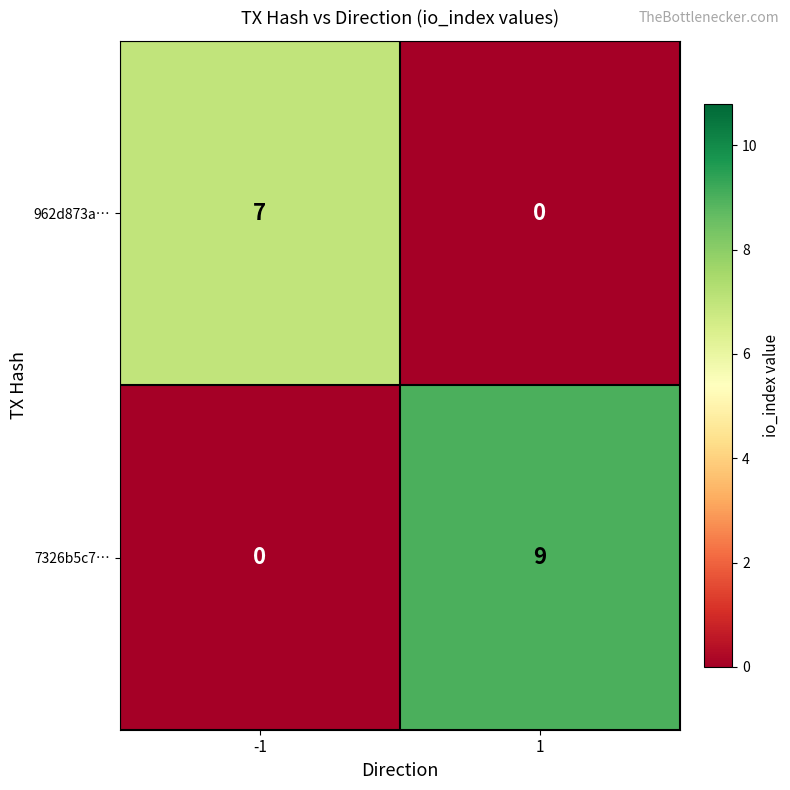

What is the maximum value shown in the chart?

9